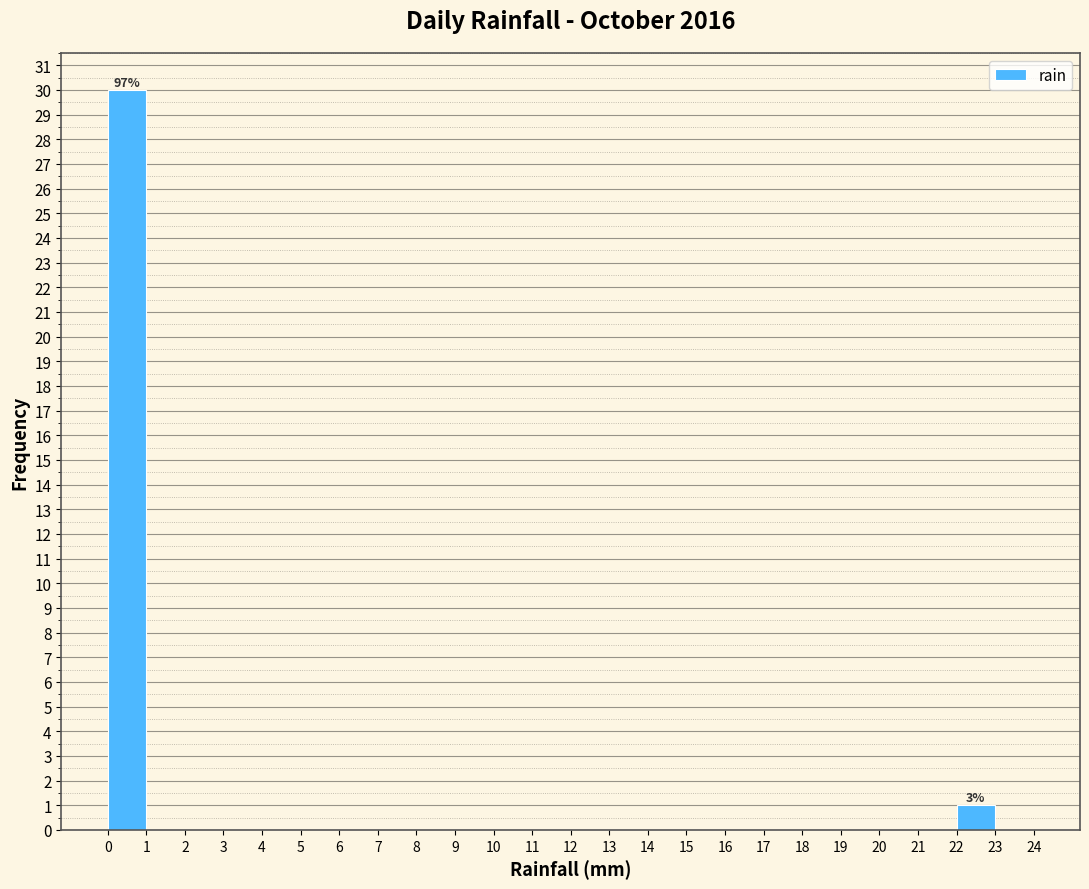

Over which range of the x-axis is the bar tallest?

0 to 1